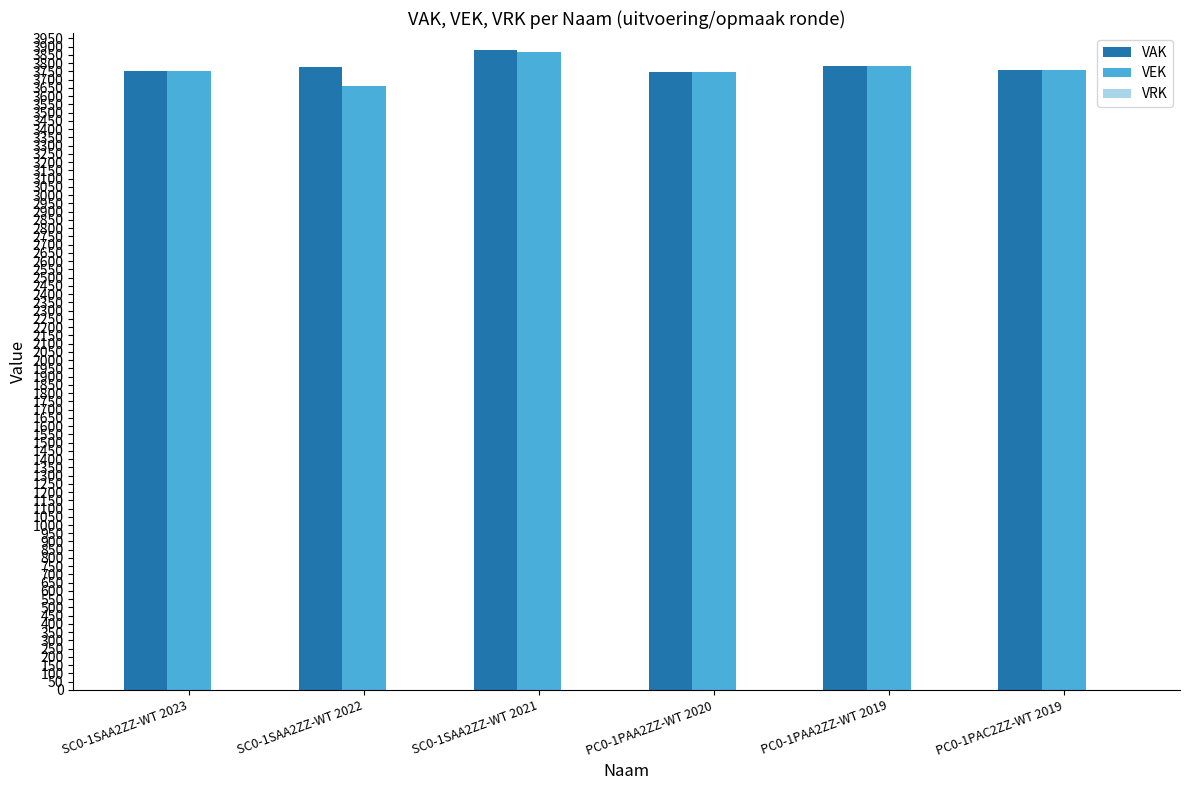

The value of VEK at PC0-1PAA2ZZ-WT 2019 is 3783. True or false?

True